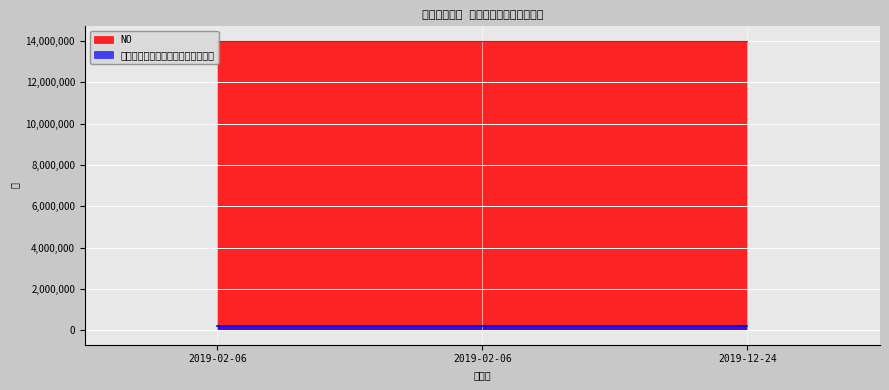

Does the chart display data point markers on the line(s)?

No